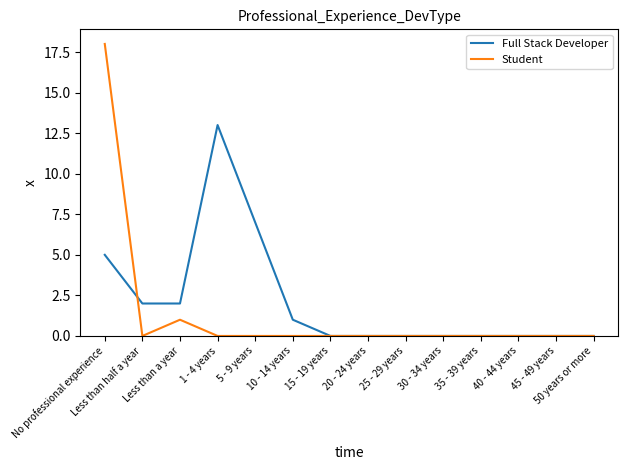

What is the highest value of the Full Stack Developer series?

13